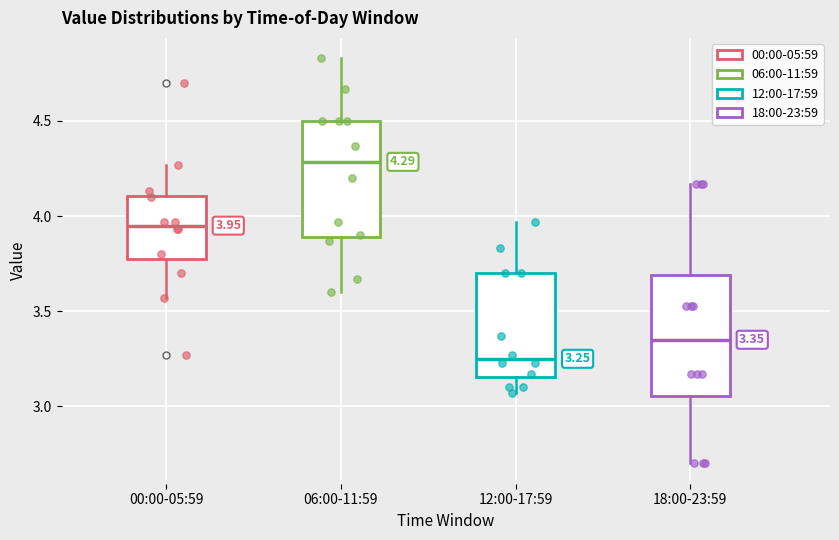

Which box's median line is the lowest?

12:00-17:59